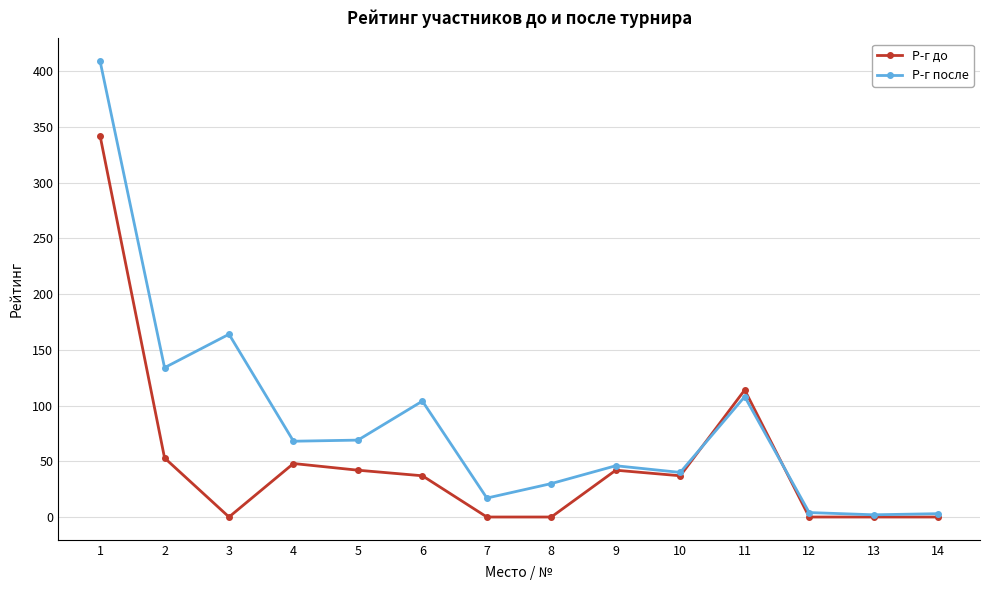

Which series changed the most between 3 and 12?

Р-г после